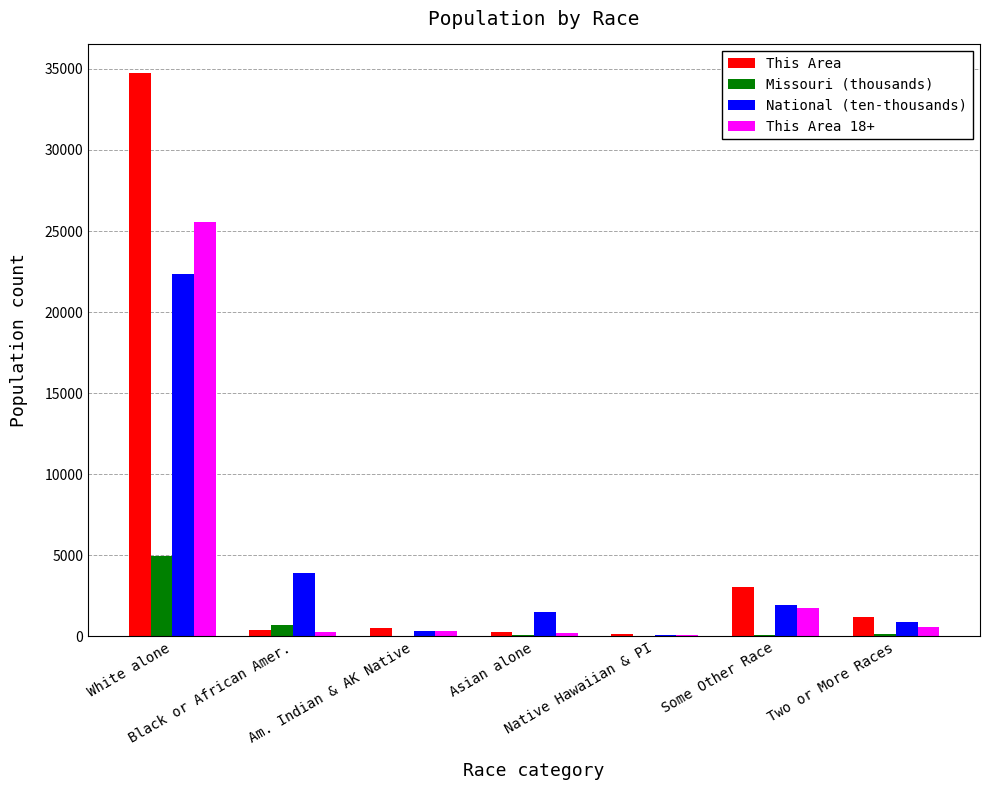

What is the difference between the National (ten-thousands) values at Native Hawaiian & PI and Some Other Race?

1857